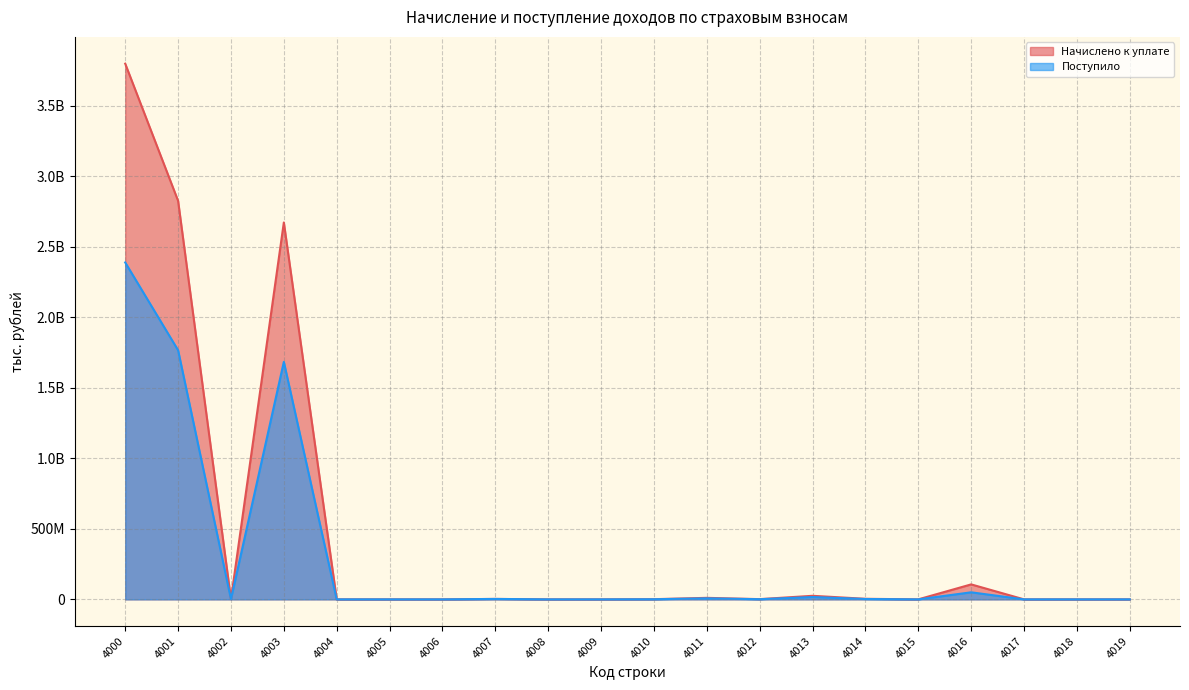

At 4010, list the series in order from smallest to largest.

Поступило, Начислено к уплате